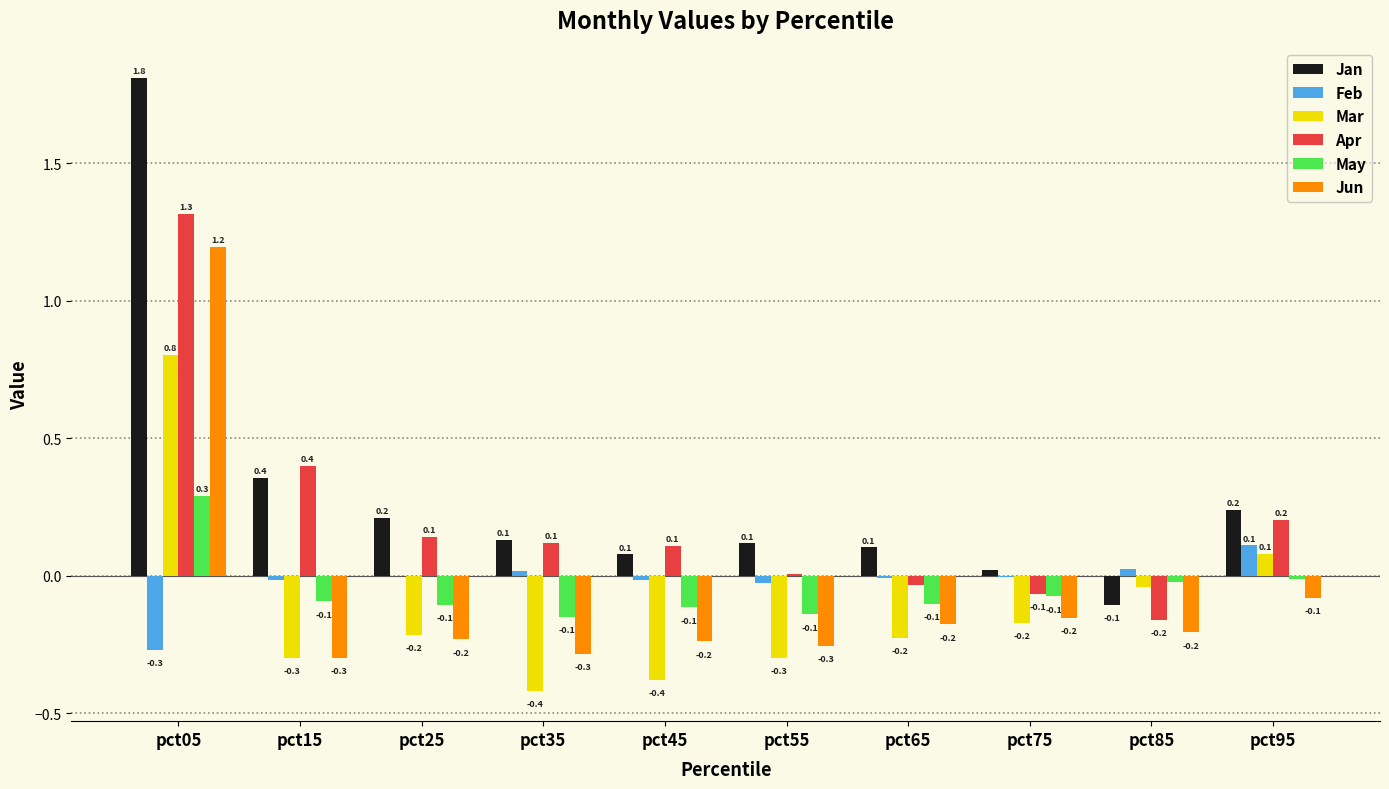

At which category is the sum across all series the highest?

pct05